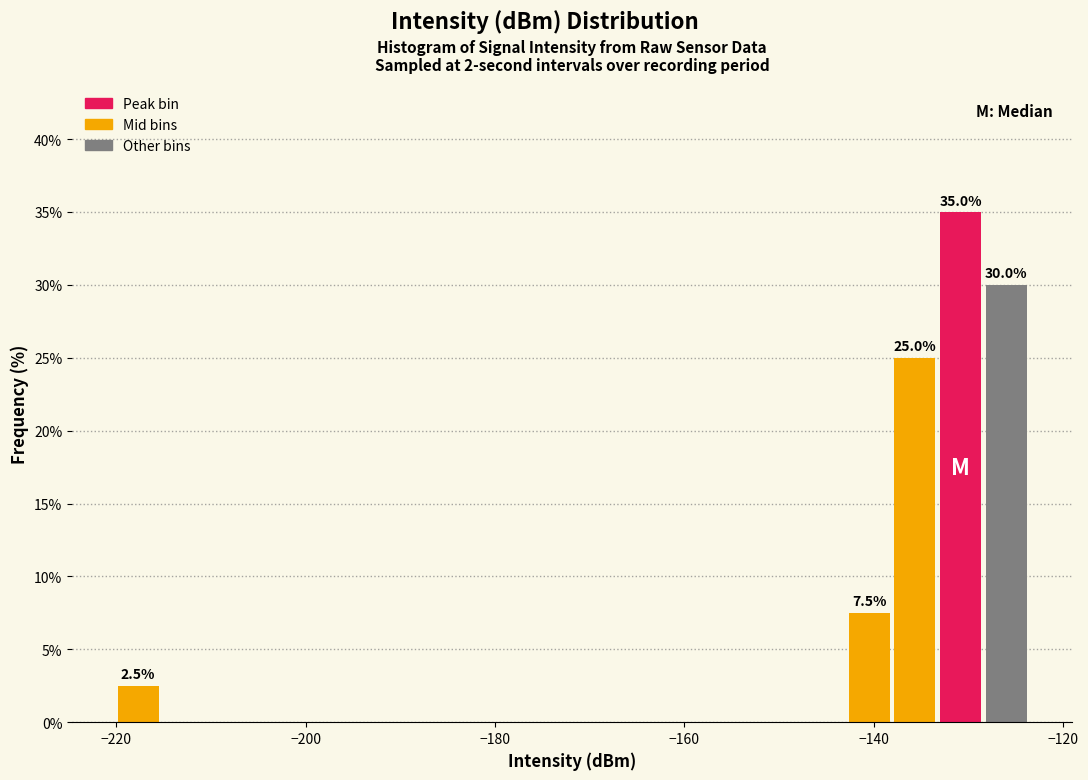

Around what value on the x-axis is the tallest bar? Give the approximate position of its centre, as read against the axis.

-130